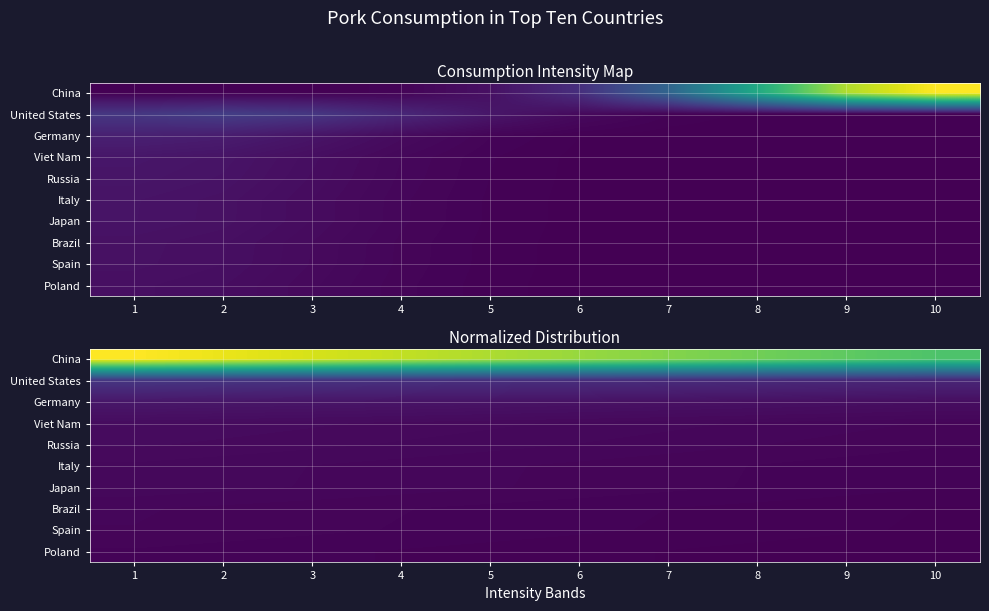

Between 5 and 7, which series saw the biggest shift?

China